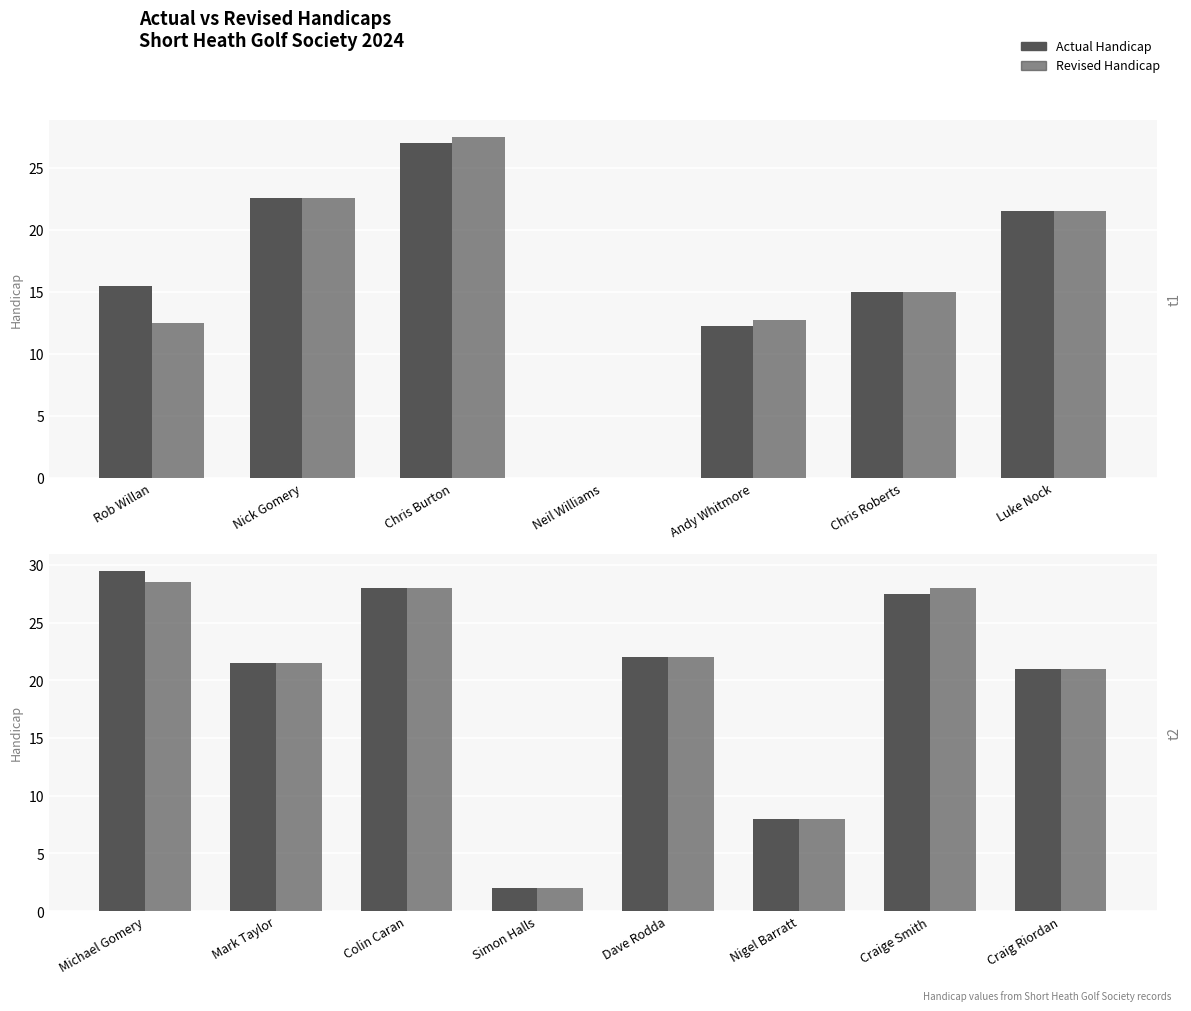

At how many categories does at least one series exceed 5?

7